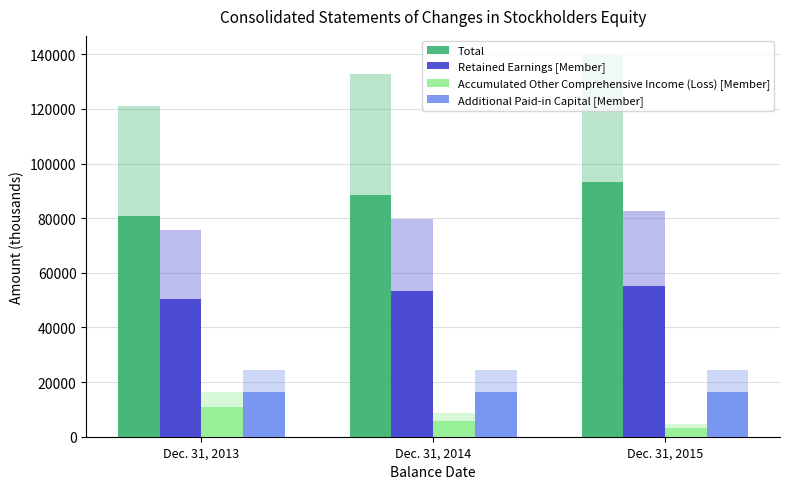

Reading left to right, transcribe all the data shown in this chart.

Total: 80761	88497	93176
Retained Earnings [Member]: 50376	53203	55151
Accumulated Other Comprehensive Income (Loss) [Member]: 10802	5893	3162
Additional Paid-in Capital [Member]: 16392	16392	16392